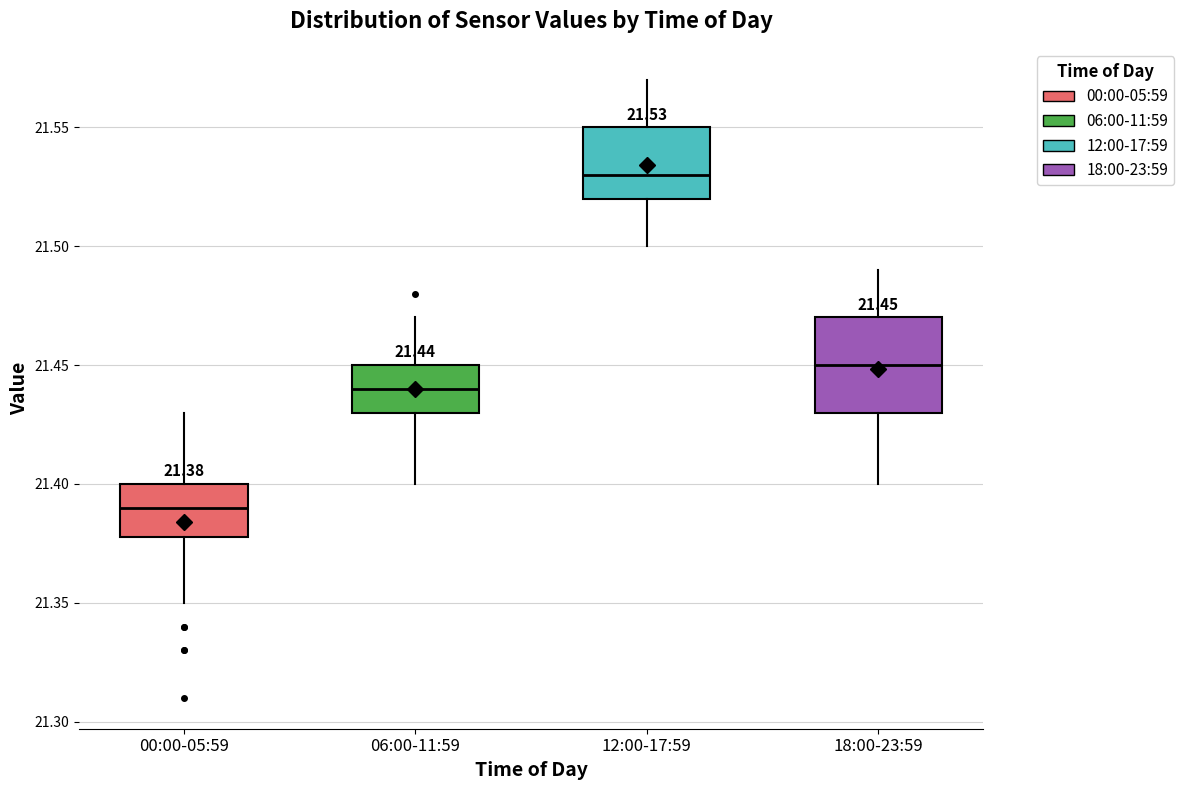

Which box's median line is the highest?

12:00-17:59